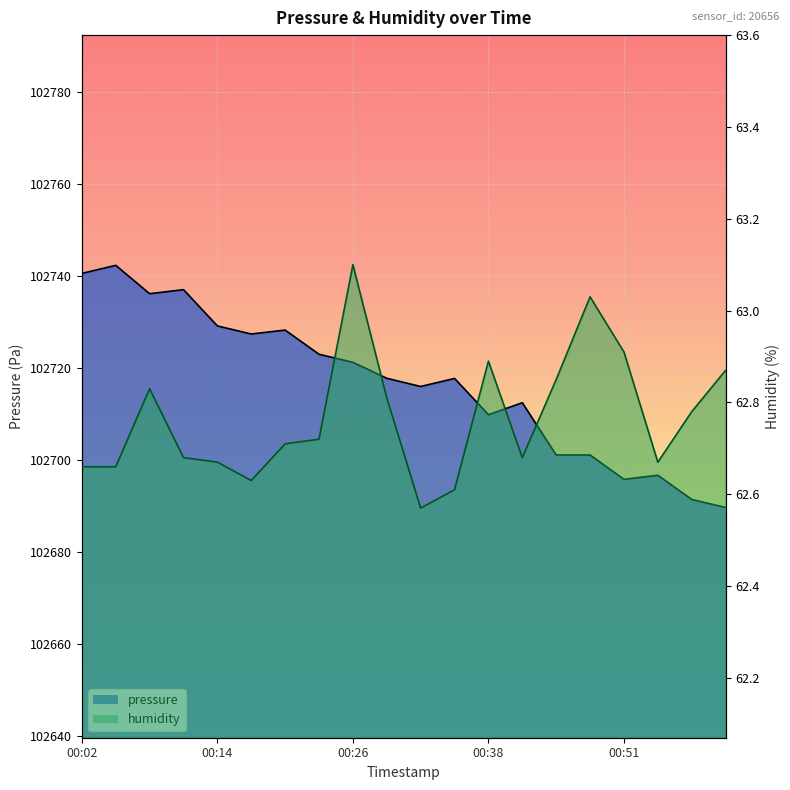

What is the label of the 7th point from the right?

00:42